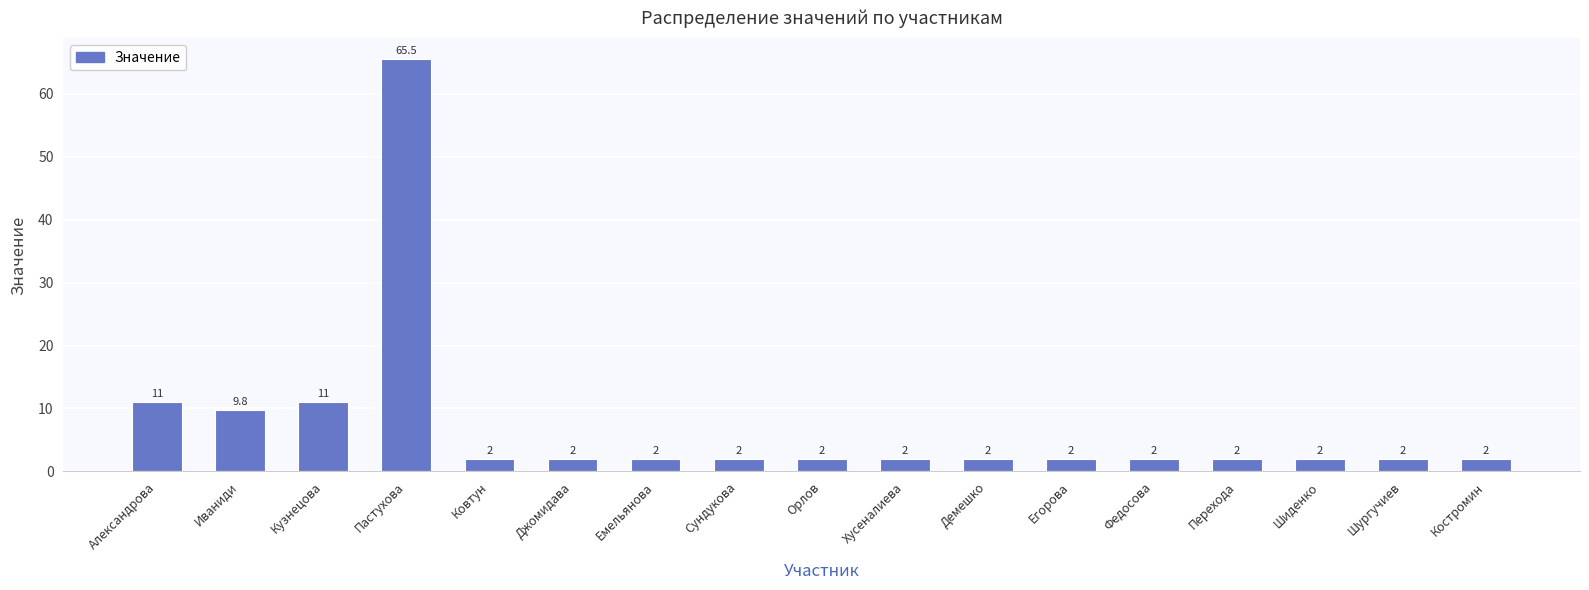

What is the smallest value displayed?

2.0